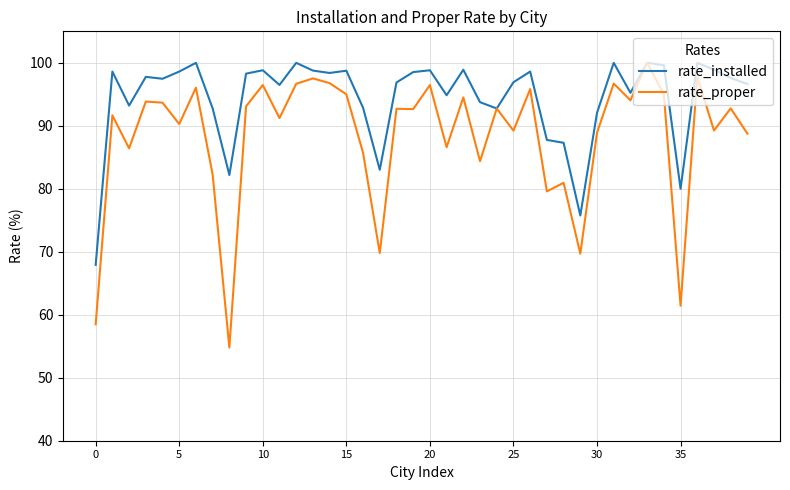

Which series has the widest spread of values?

rate_proper